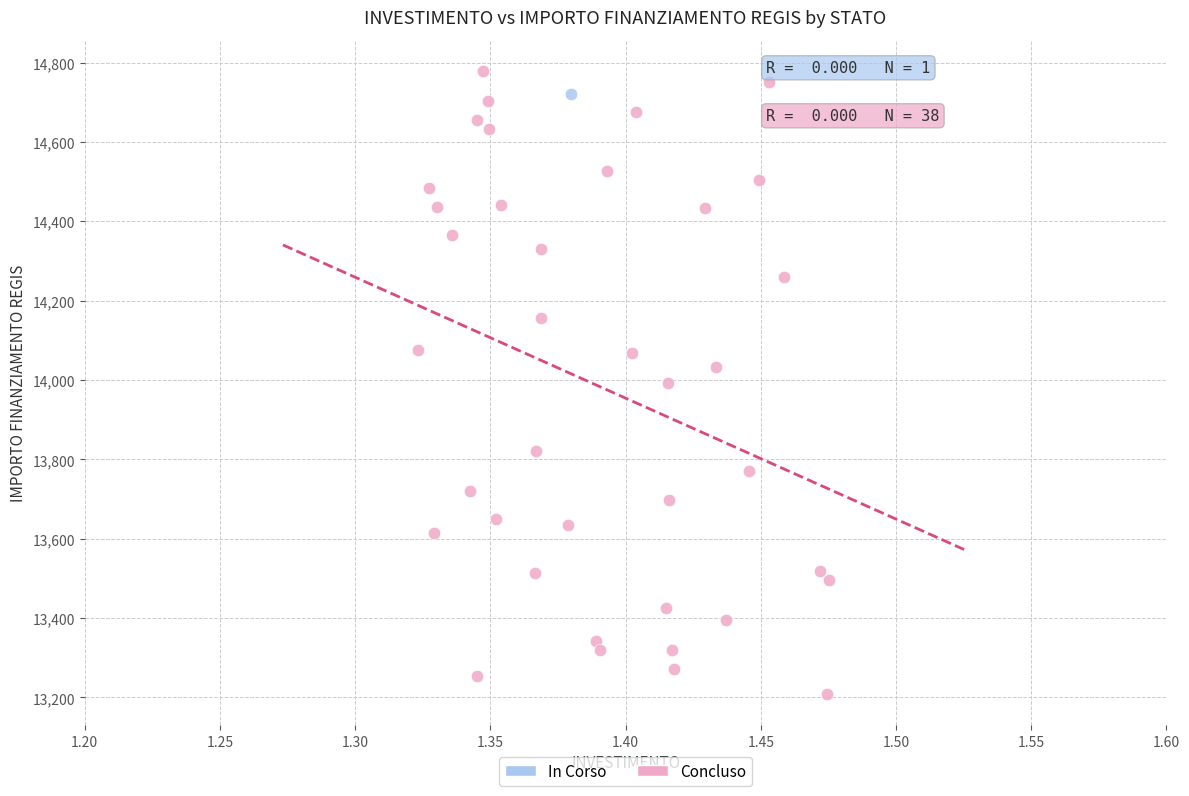

What are all the series names shown in the legend?

In Corso, Concluso